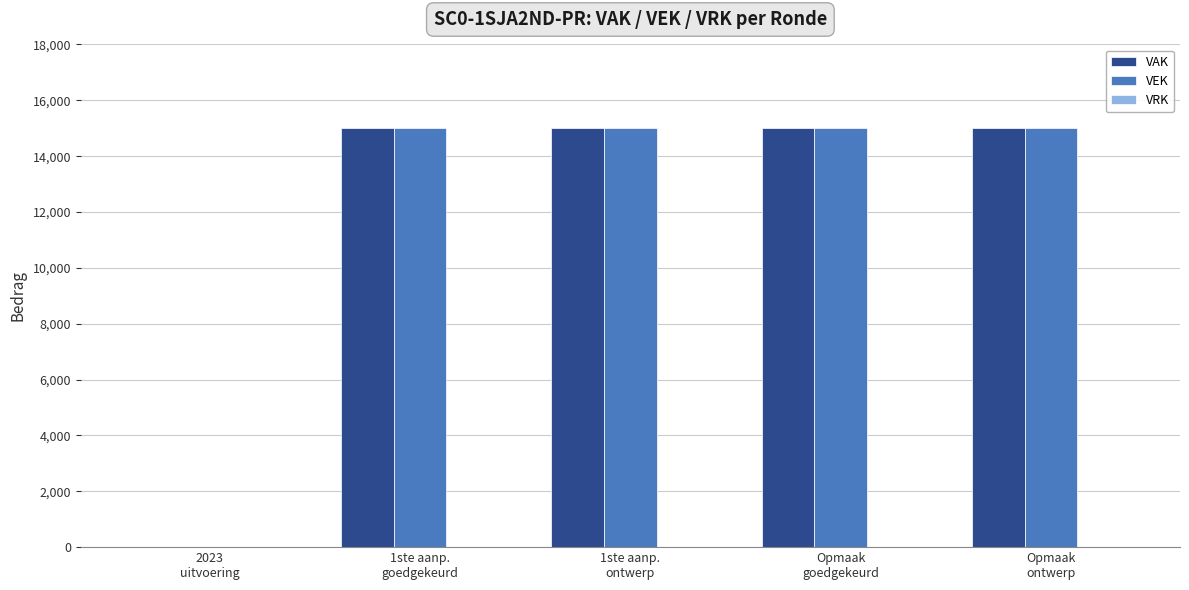

What is the maximum value for VAK?

15000